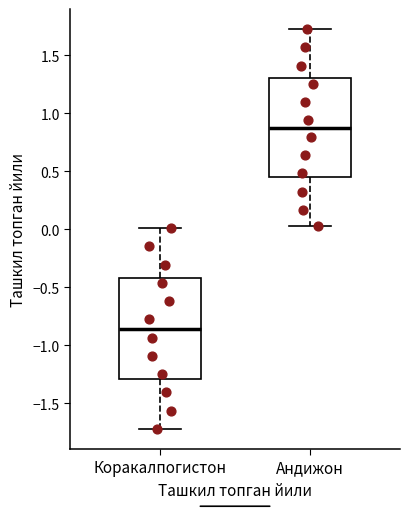

Which box's median line is the highest?

Андижон